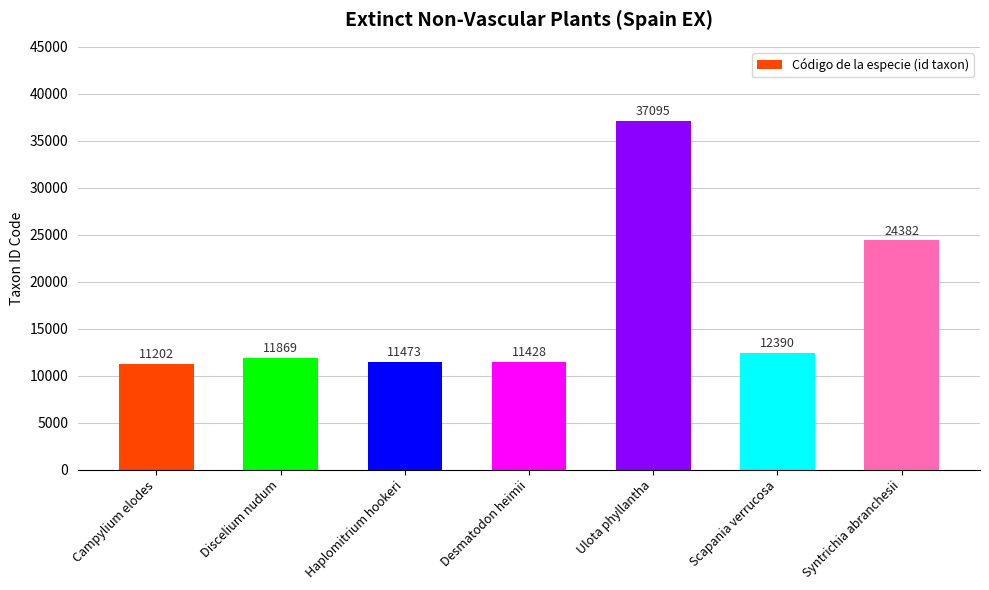

What position from the right is Ulota phyllantha?

3